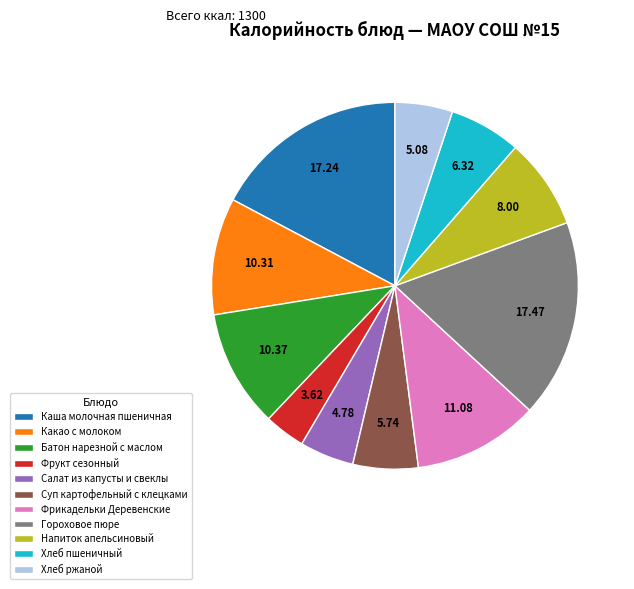

Is the sum of Хлеб пшеничный and Суп картофельный с клецками greater than half?

No